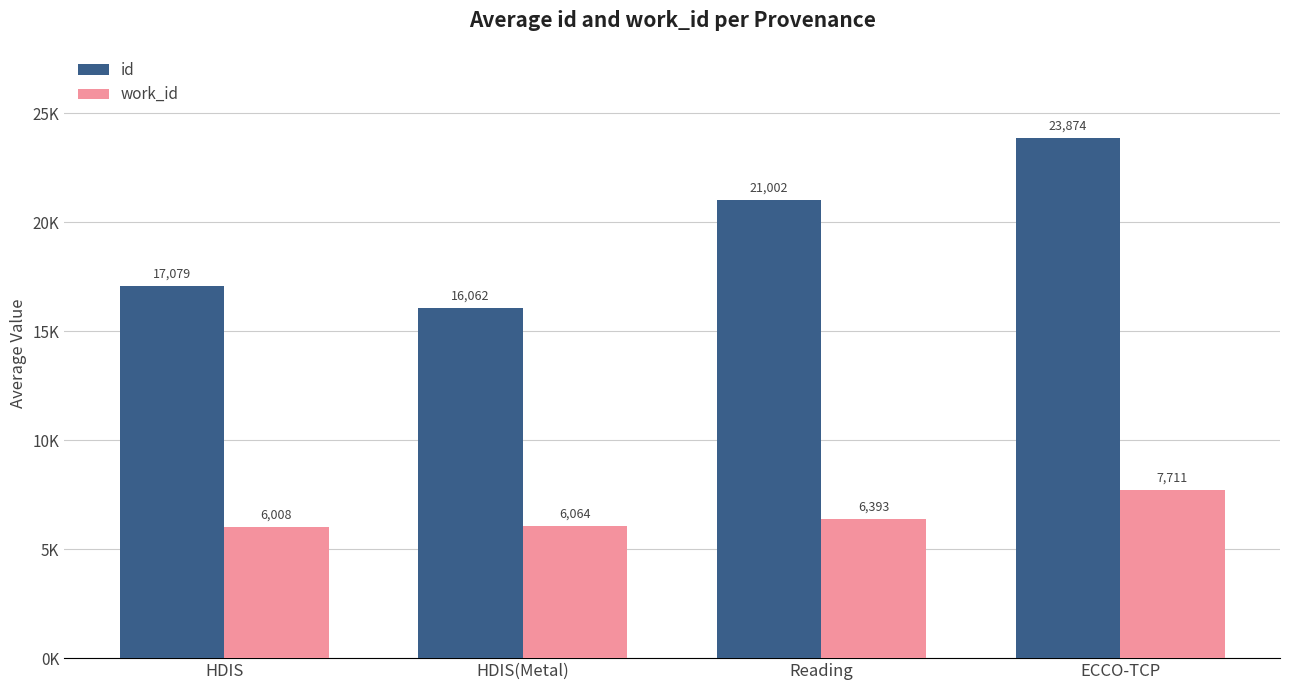

What is the difference between the work_id values at HDIS(Metal) and Reading?

329